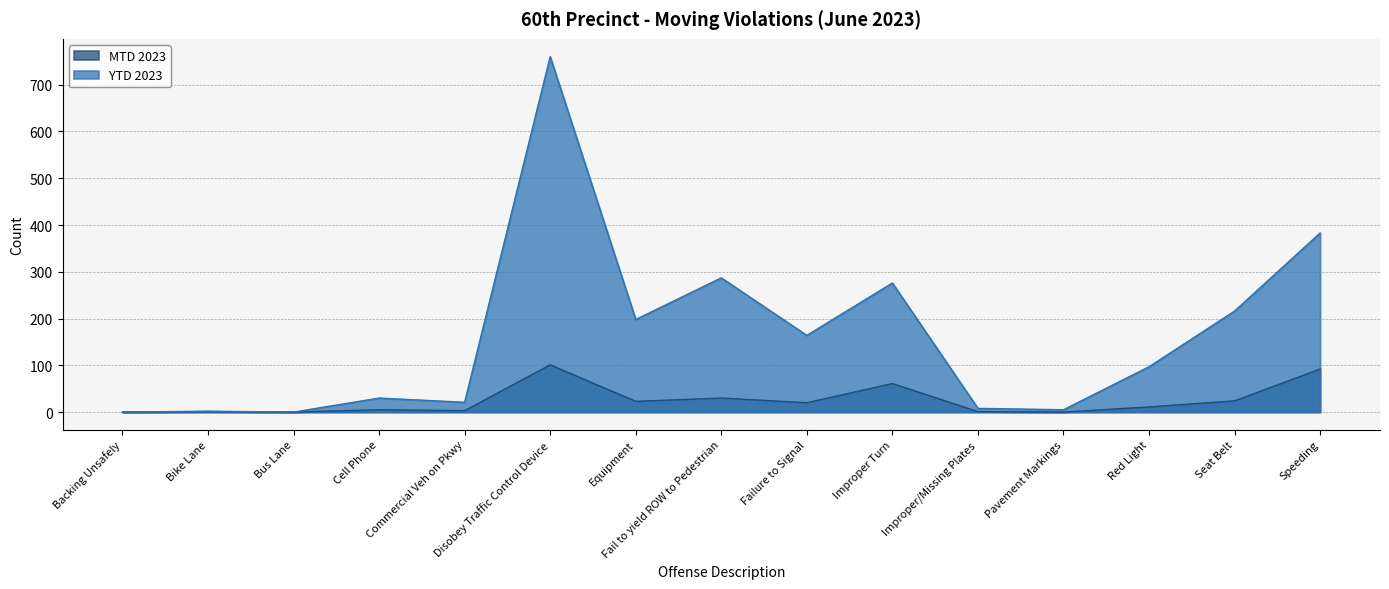

True or false: YTD 2023 and MTD 2023 cross at least once.

False